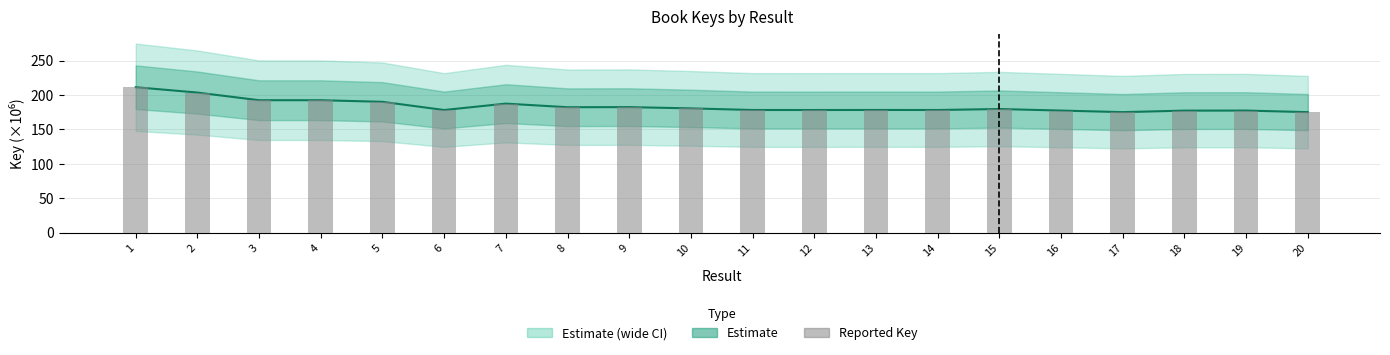

What value does the data have at 20?

175.2